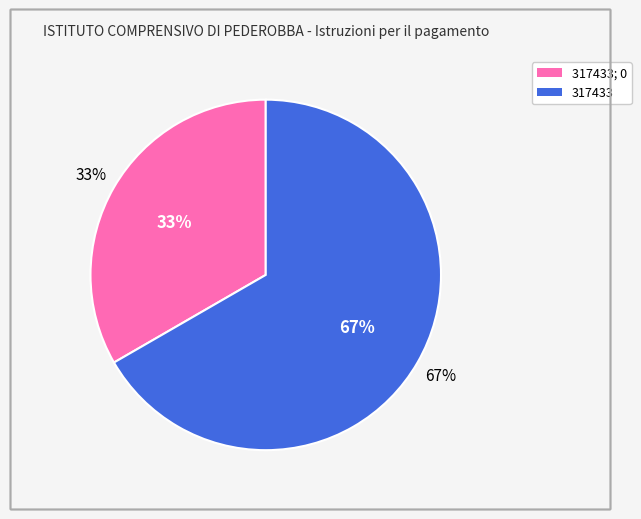

True or false: 317433 accounts for 56% of the total.

False